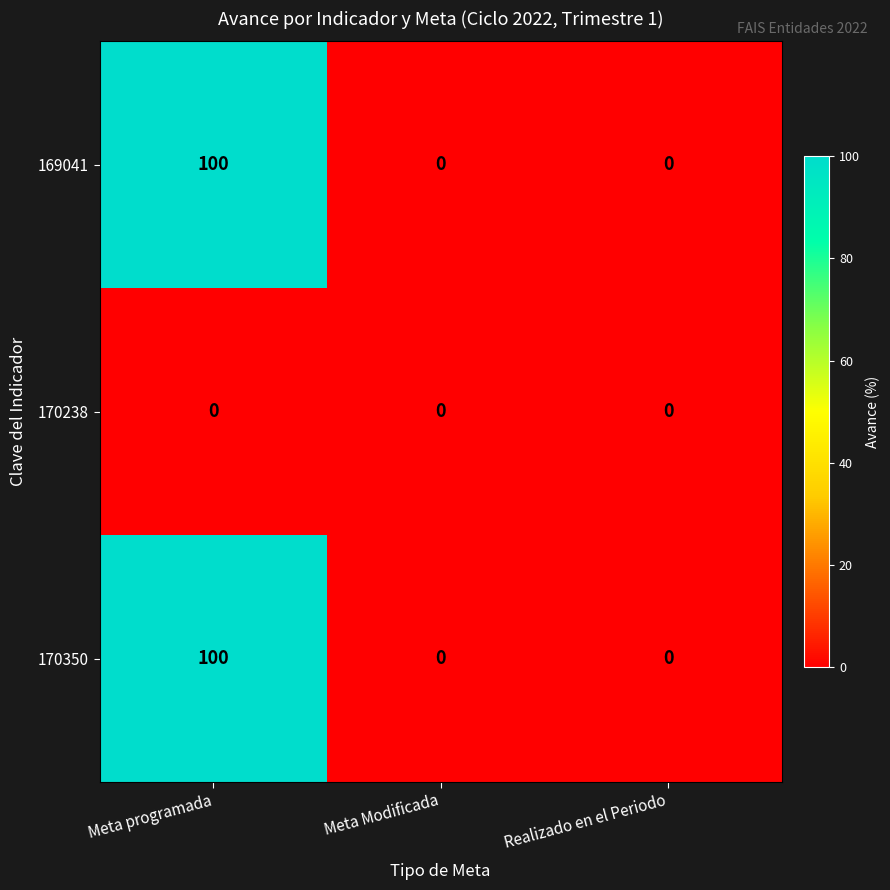

What is the total value across all series at Meta programada?

200